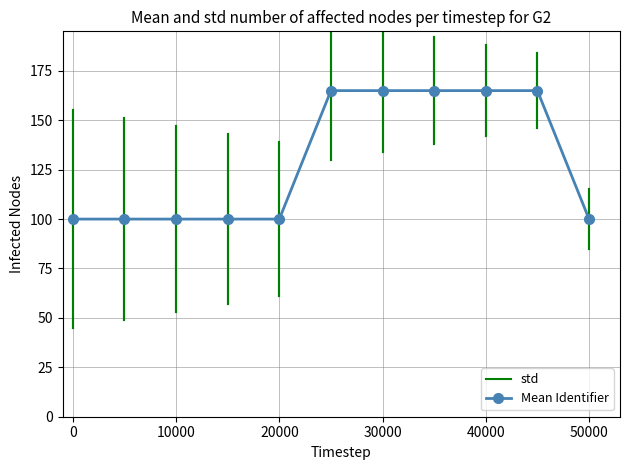

Is it true that Mean Identifier equals 29.0 at 50000?

False